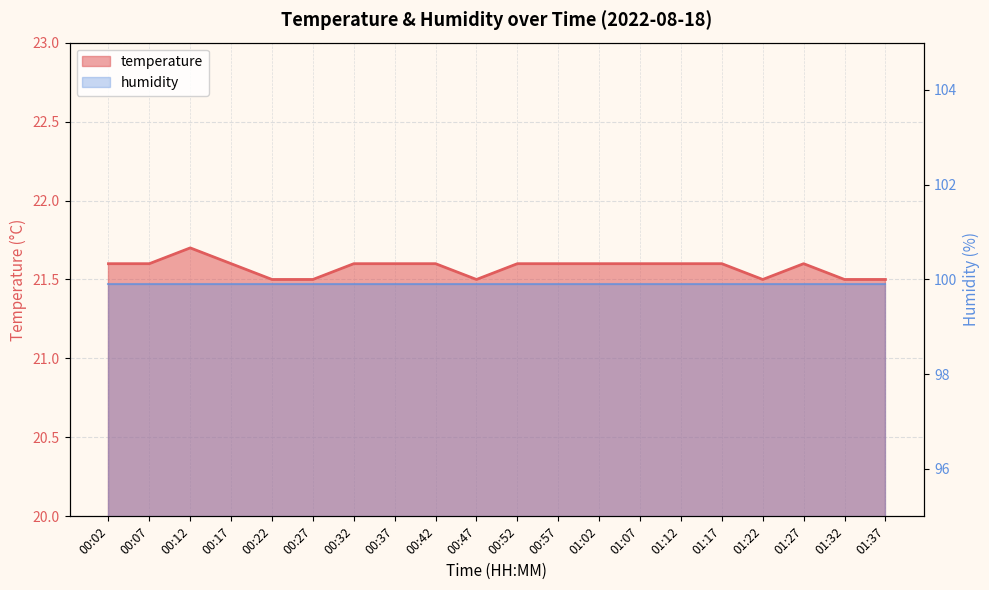

True or false: there are more than 1 points higher than both neighbors.

True